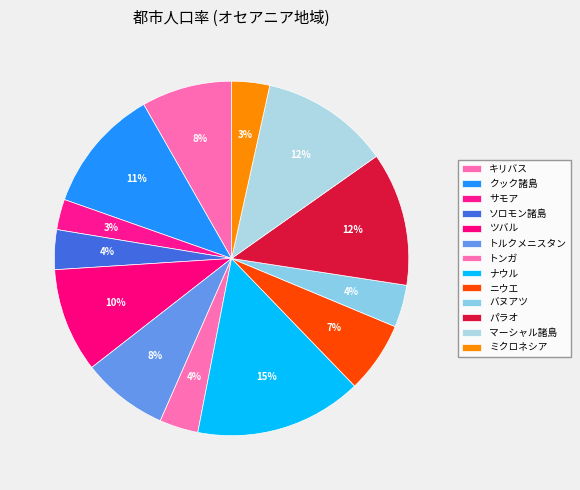

Count the number of slices in the pie.

13